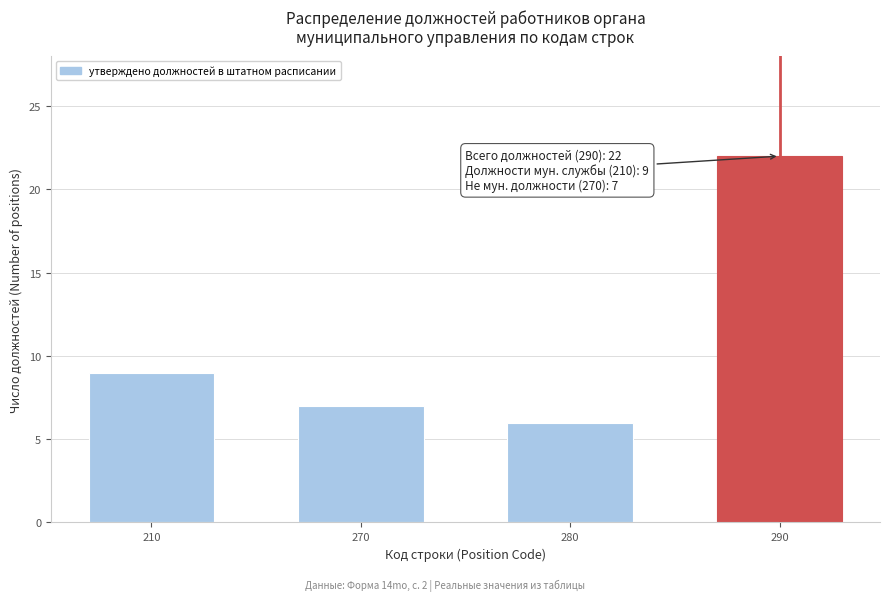

Reading left to right, extract all data points from this chart.

210=9	270=7	280=6	290=22